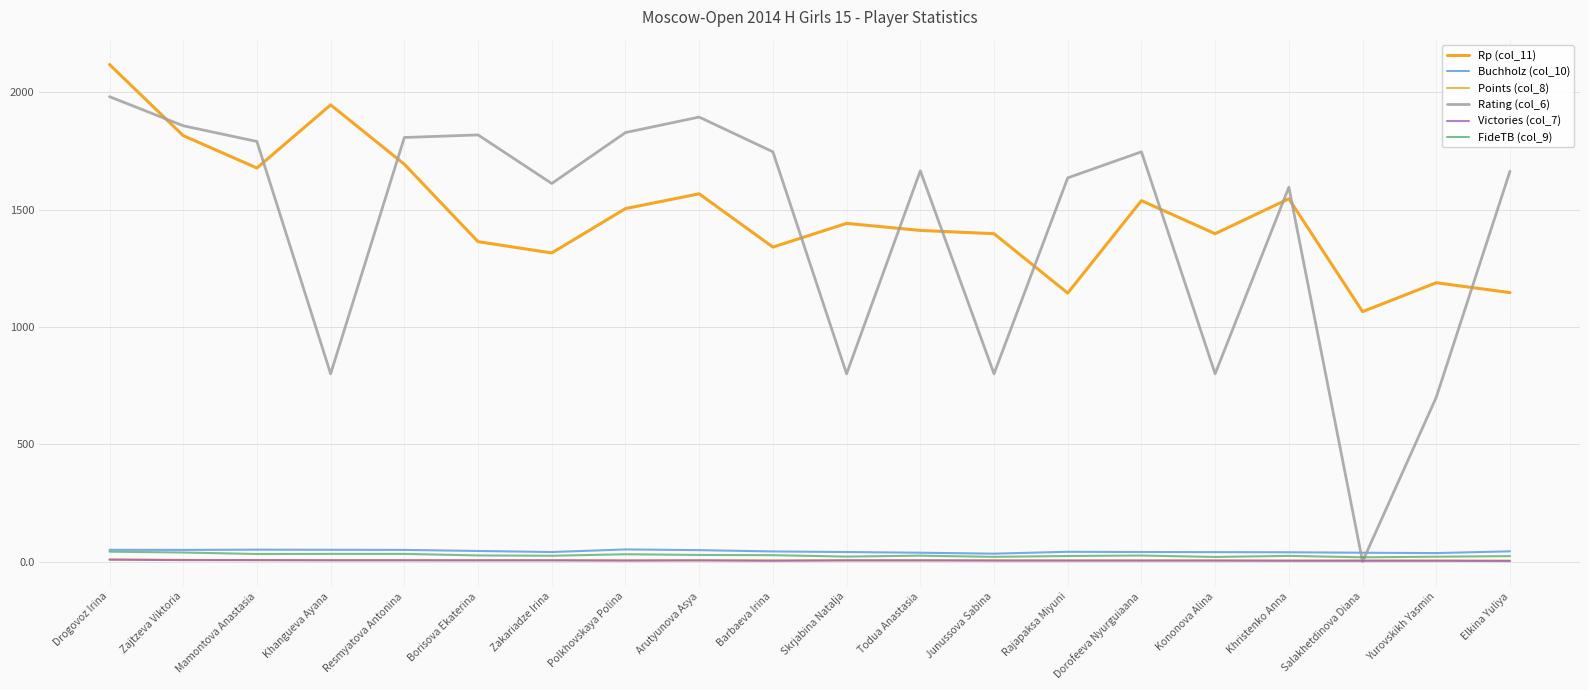

Reading left to right, transcribe all the data shown in this chart.

Rp (col_11): 2118.0	1815.0	1677.0	1946.0	1693.0	1363.0	1315.0	1504.0	1567.0	1340.0	1441.0	1411.0	1397.0	1144.0	1538.0	1397.0	1546.0	1065.0	1188.0	1146.0
Buchholz (col_10): 50.0	49.5	50.5	50.0	49.5	45.0	40.5	51.5	48.5	43.0	40.5	37.5	33.5	41.5	40.5	40.0	39.5	37.5	36.0	43.5
Points (col_8): 8.5	7.0	6.0	6.0	6.0	5.5	5.5	5.0	5.0	5.0	5.0	5.0	5.0	4.5	4.5	4.5	4.5	4.5	4.5	4.0
Rating (col_6): 1981.0	1857.0	1790.0	800.0	1807.0	1818.0	1611.0	1828.0	1894.0	1746.0	800.0	1665.0	800.0	1635.0	1746.0	800.0	1595.0	0.0	700.0	1663.0
Victories (col_7): 8.0	6.0	6.0	5.0	5.0	5.0	5.0	4.0	5.0	3.0	5.0	5.0	4.0	4.0	4.0	4.0	3.0	3.0	3.0	2.0
FideTB (col_9): 42.0	38.5	32.0	32.5	32.5	26.0	24.5	31.0	28.0	27.0	21.0	25.0	20.0	23.5	25.5	19.5	24.0	18.0	20.5	23.0